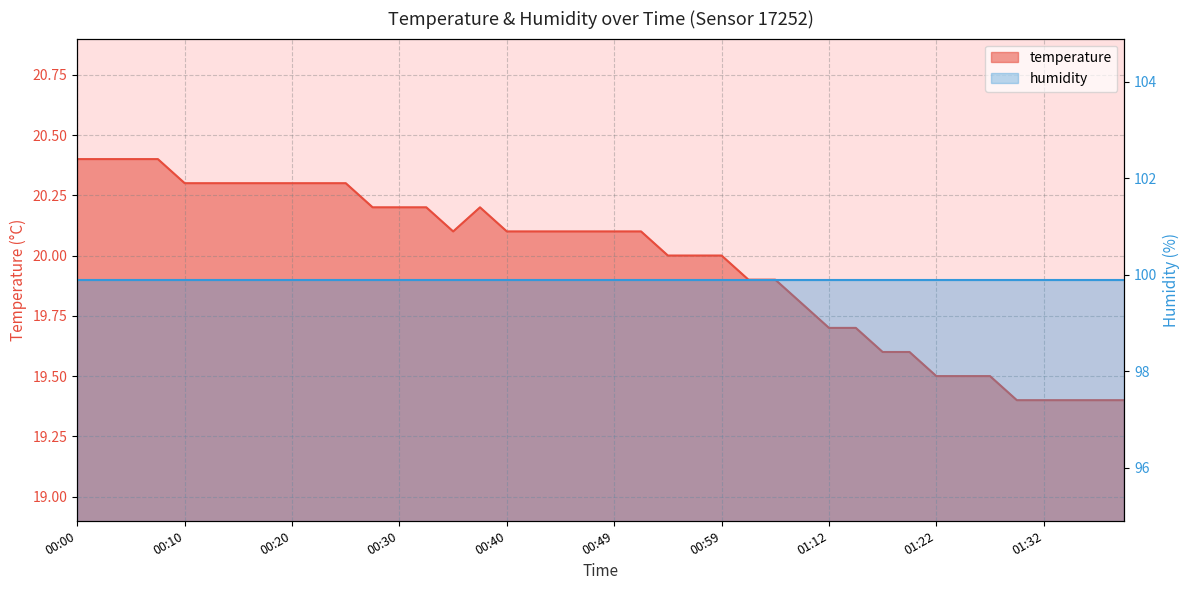

At which label does the data first exceed 20?

00:00